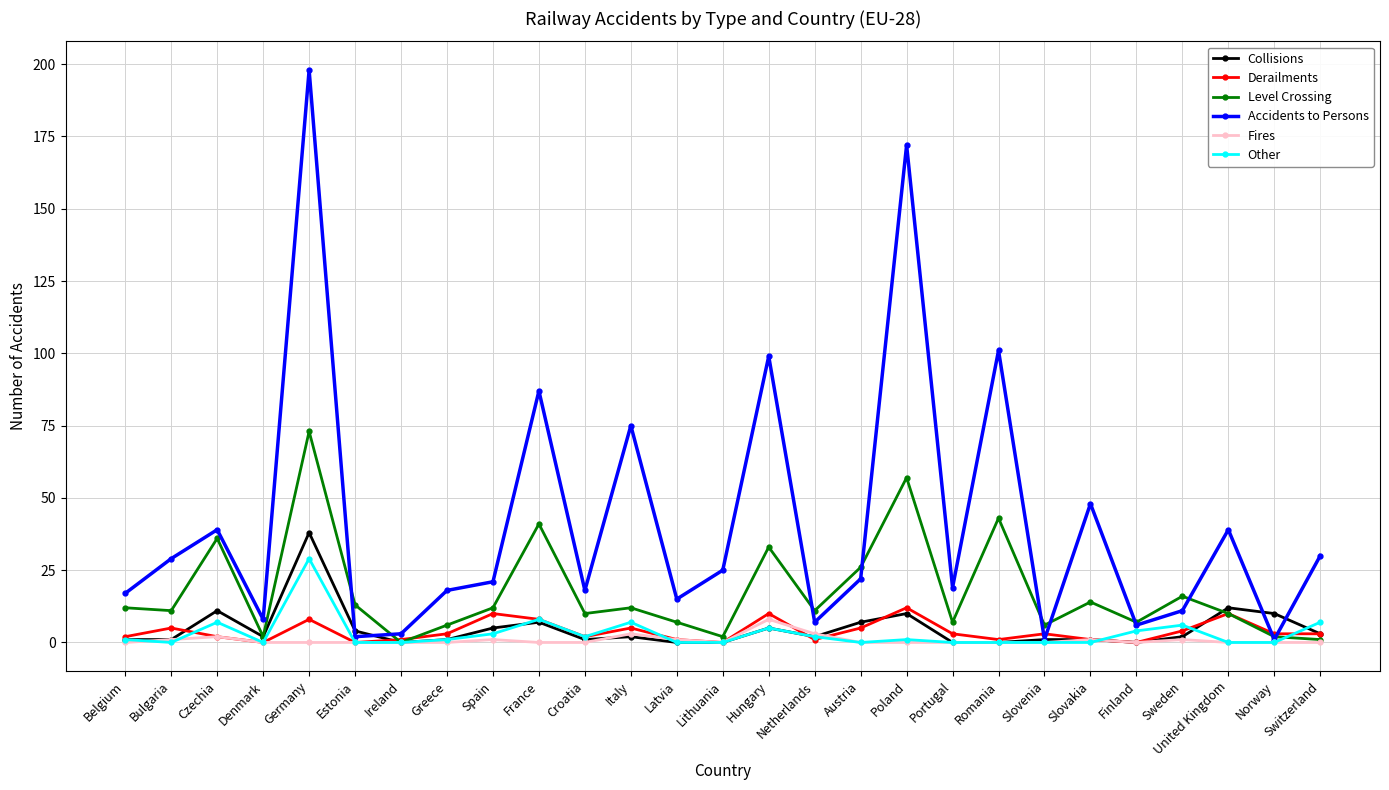

Reading right to left, transcribe all the data shown in this chart.

Collisions: Switzerland=3	Norway=10	United Kingdom=12	Sweden=2	Finland=0	Slovakia=1	Slovenia=1	Romania=0	Portugal=0	Poland=10	Austria=7	Netherlands=2	Hungary=5	Lithuania=0	Latvia=0	Italy=2	Croatia=1	France=7	Spain=5	Greece=1	Ireland=0	Estonia=4	Germany=38	Denmark=2	Czechia=11	Bulgaria=1	Belgium=1
Derailments: Switzerland=3	Norway=3	United Kingdom=10	Sweden=4	Finland=0	Slovakia=1	Slovenia=3	Romania=1	Portugal=3	Poland=12	Austria=5	Netherlands=1	Hungary=10	Lithuania=0	Latvia=1	Italy=5	Croatia=2	France=8	Spain=10	Greece=3	Ireland=1	Estonia=0	Germany=8	Denmark=0	Czechia=2	Bulgaria=5	Belgium=2
Level Crossing: Switzerland=1	Norway=2	United Kingdom=10	Sweden=16	Finland=7	Slovakia=14	Slovenia=6	Romania=43	Portugal=7	Poland=57	Austria=26	Netherlands=11	Hungary=33	Lithuania=2	Latvia=7	Italy=12	Croatia=10	France=41	Spain=12	Greece=6	Ireland=0	Estonia=13	Germany=73	Denmark=2	Czechia=36	Bulgaria=11	Belgium=12
Accidents to Persons: Switzerland=30	Norway=1	United Kingdom=39	Sweden=11	Finland=6	Slovakia=48	Slovenia=1	Romania=101	Portugal=19	Poland=172	Austria=22	Netherlands=7	Hungary=99	Lithuania=25	Latvia=15	Italy=75	Croatia=18	France=87	Spain=21	Greece=18	Ireland=3	Estonia=2	Germany=198	Denmark=8	Czechia=39	Bulgaria=29	Belgium=17
Fires: Switzerland=0	Norway=0	United Kingdom=0	Sweden=1	Finland=0	Slovakia=1	Slovenia=0	Romania=0	Portugal=0	Poland=0	Austria=0	Netherlands=3	Hungary=8	Lithuania=0	Latvia=1	Italy=3	Croatia=0	France=0	Spain=1	Greece=0	Ireland=0	Estonia=0	Germany=0	Denmark=0	Czechia=2	Bulgaria=1	Belgium=0
Other: Switzerland=7	Norway=0	United Kingdom=0	Sweden=6	Finland=4	Slovakia=0	Slovenia=0	Romania=0	Portugal=0	Poland=1	Austria=0	Netherlands=2	Hungary=5	Lithuania=0	Latvia=0	Italy=7	Croatia=2	France=8	Spain=3	Greece=1	Ireland=0	Estonia=0	Germany=29	Denmark=0	Czechia=7	Bulgaria=0	Belgium=1